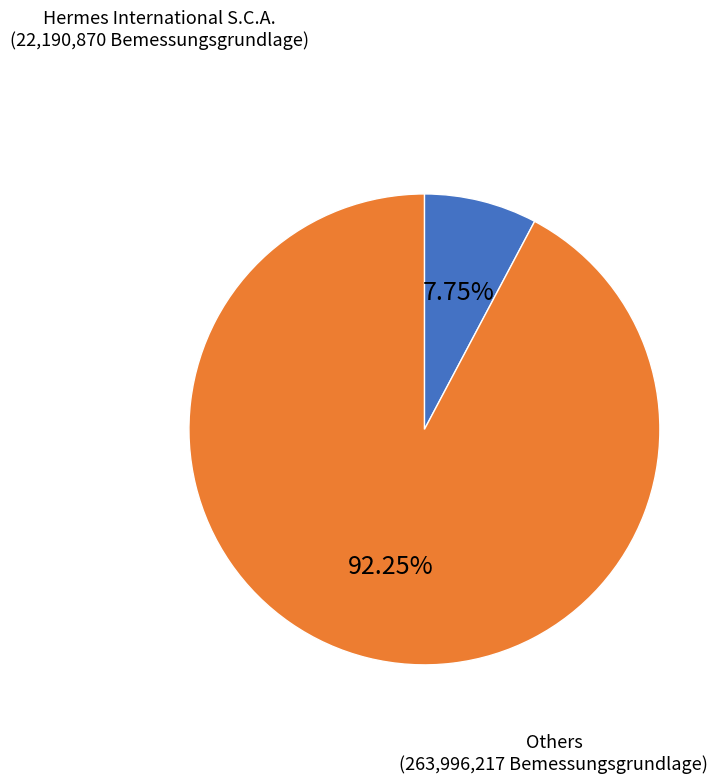

Does any single category account for the majority?

Yes